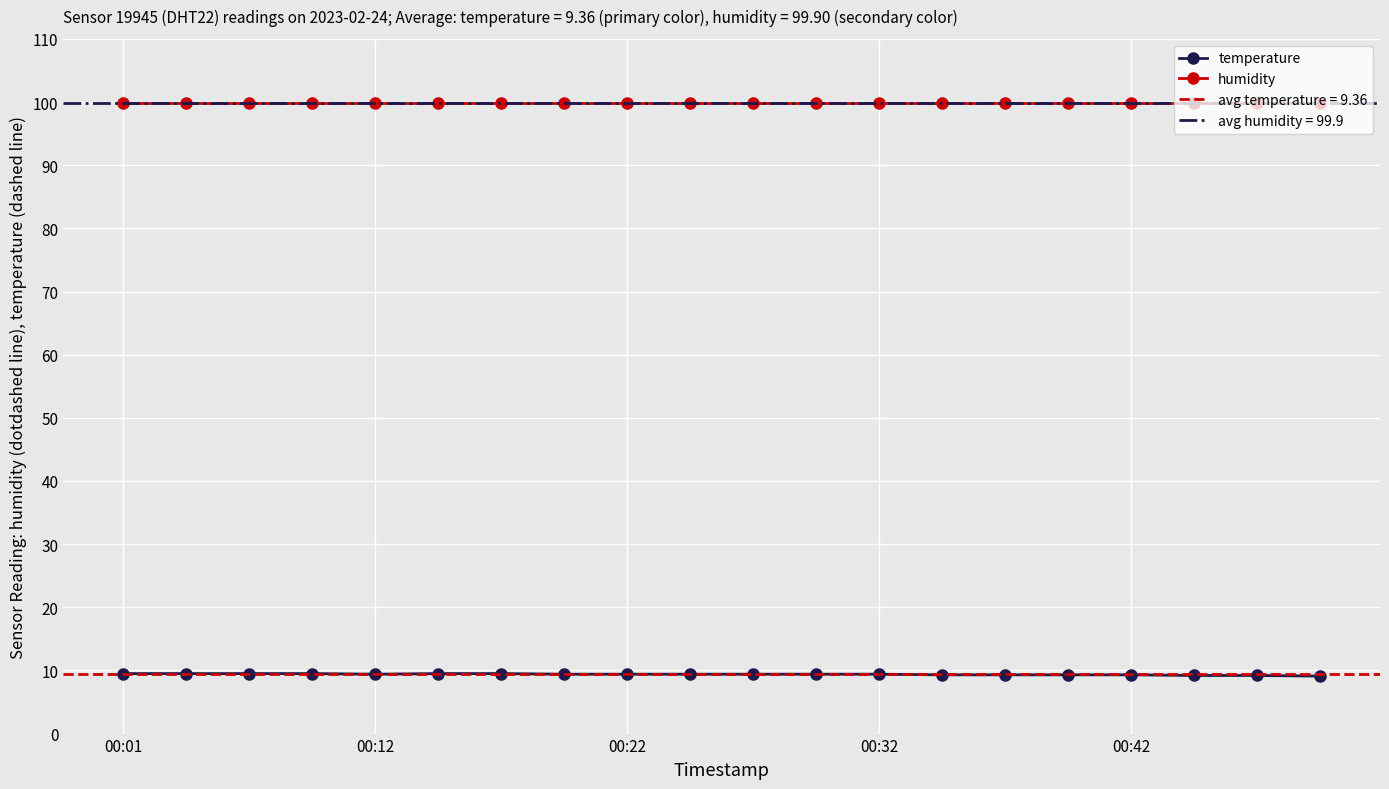

The value of humidity at 00:32 is 99.9. True or false?

True